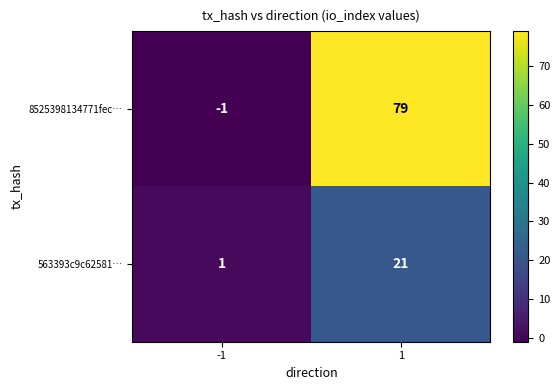

What is the spread (max minus min) of values at -1?

2